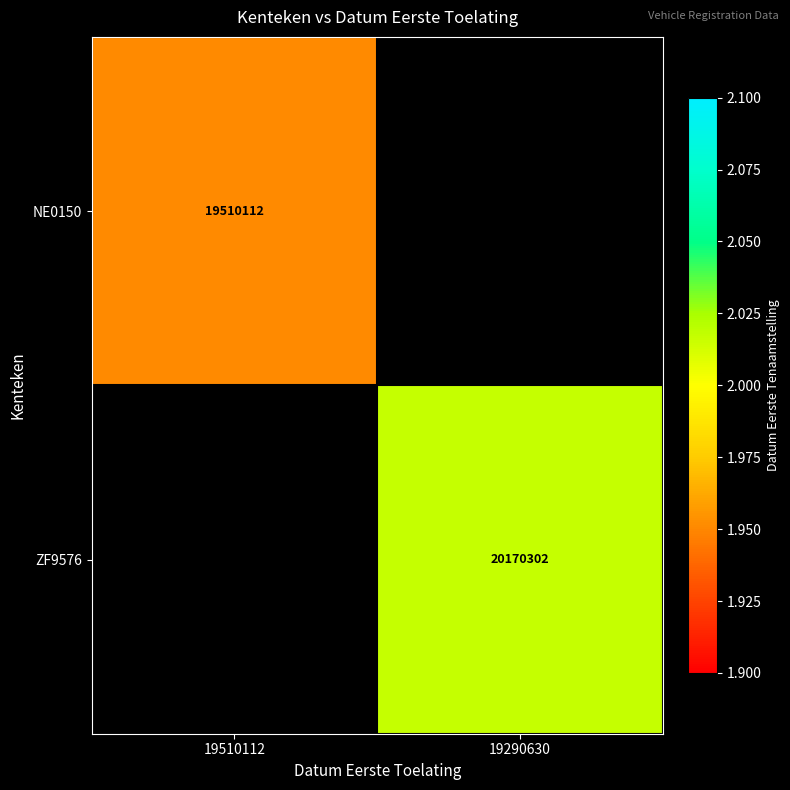

The value of ZF9576 at 19290630 is 32161269. True or false?

False